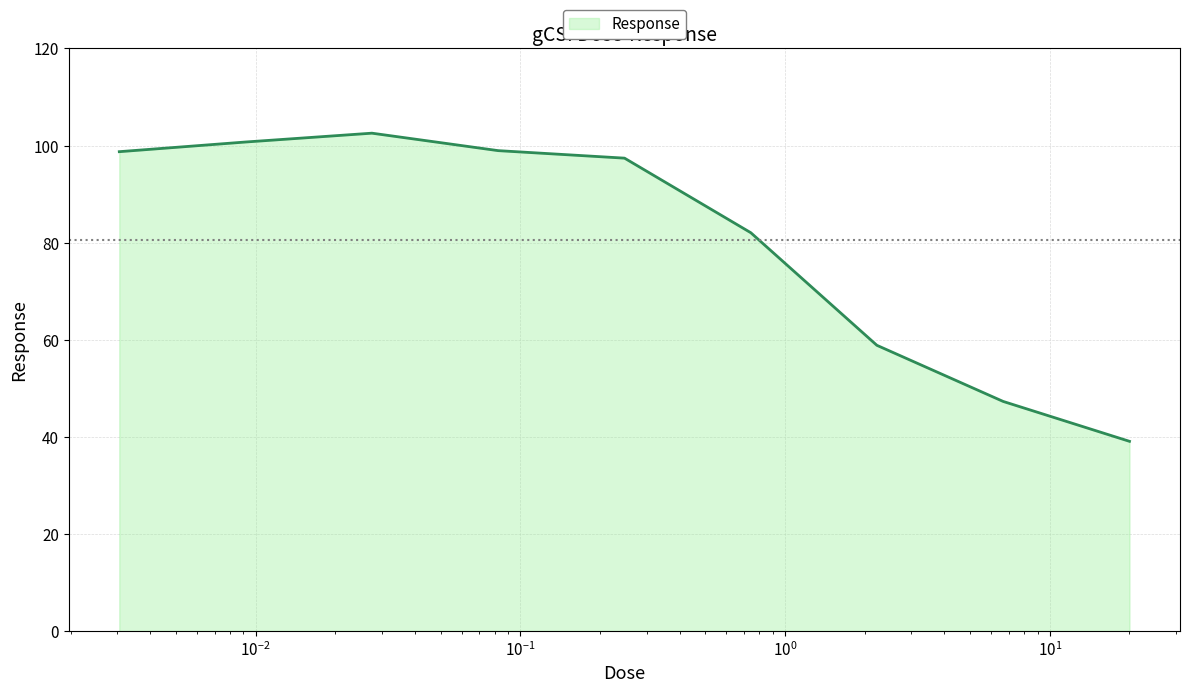

What is the difference between the second highest and minimum values?

61.7